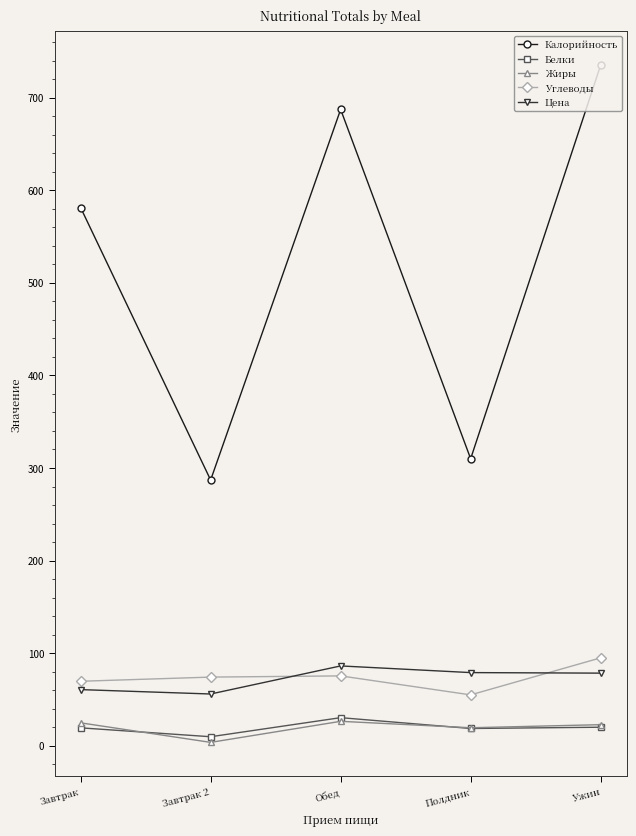

Which series changed the most between Завтрак and Завтрак 2?

Калорийность